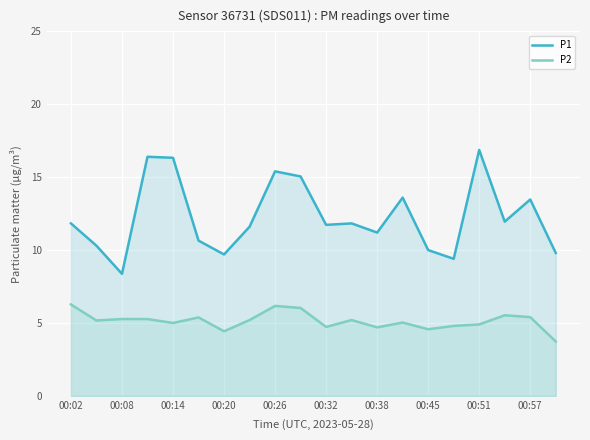

True or false: P2 and P1 cross at least once.

False